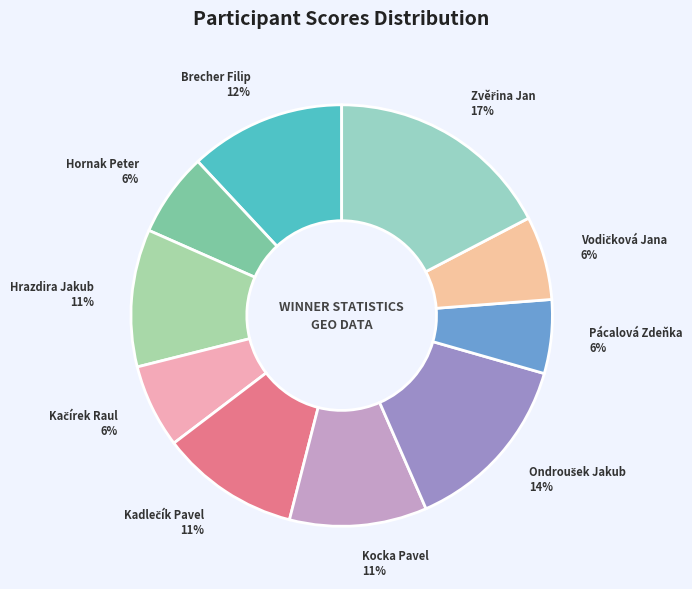

To the nearest percent, what is the average slice percentage?

10%